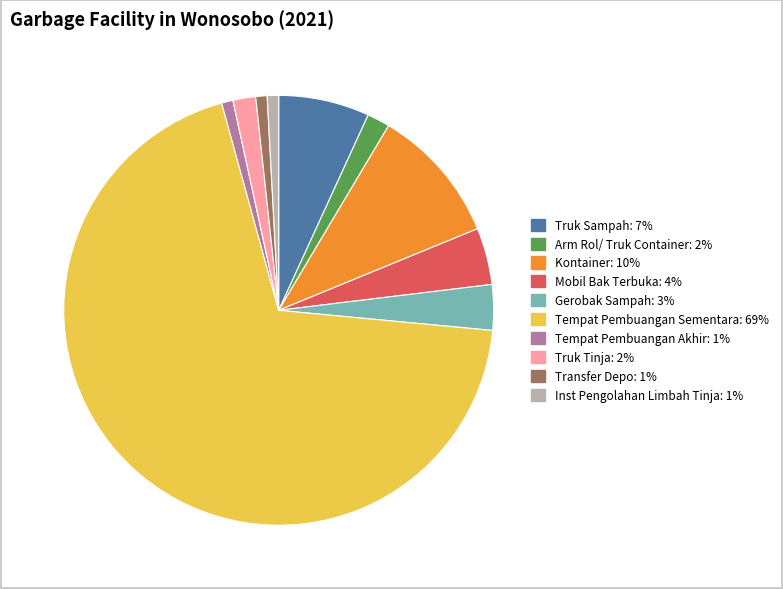

Do Mobil Bak Terbuka and Truk Sampah together represent more than half of the pie?

No